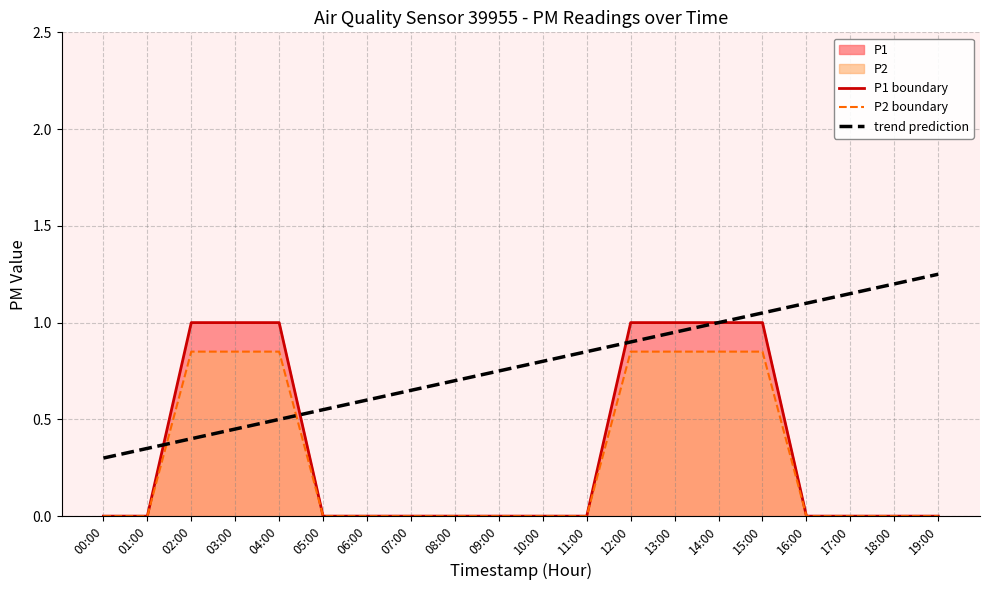

Count the number of data series in this chart.

3